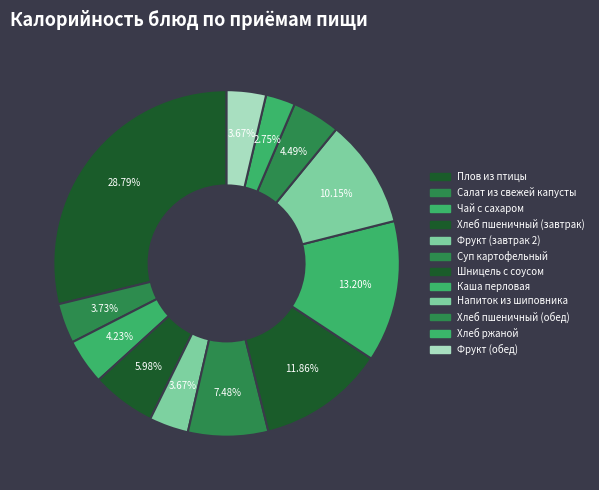

What percentage is the Шницель с соусом slice, to the nearest percent?

12%